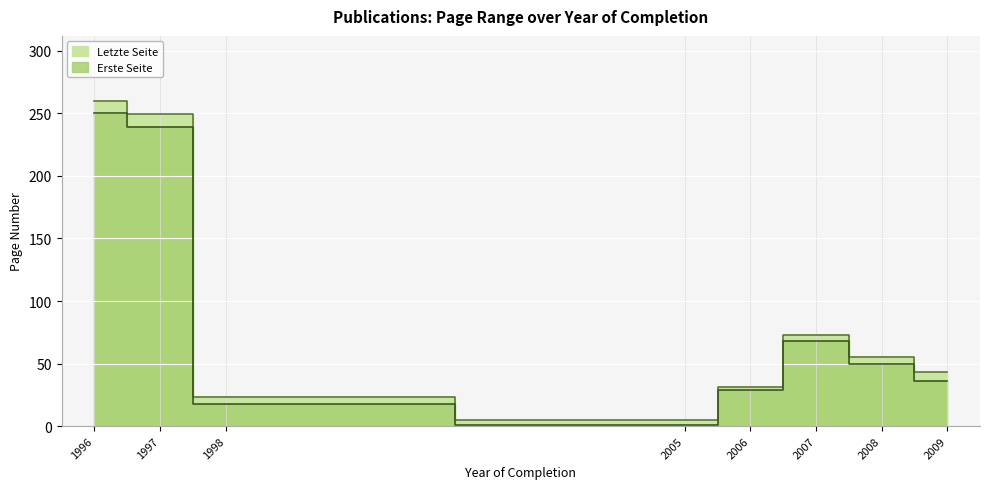

Does the chart display data point markers on the line(s)?

No